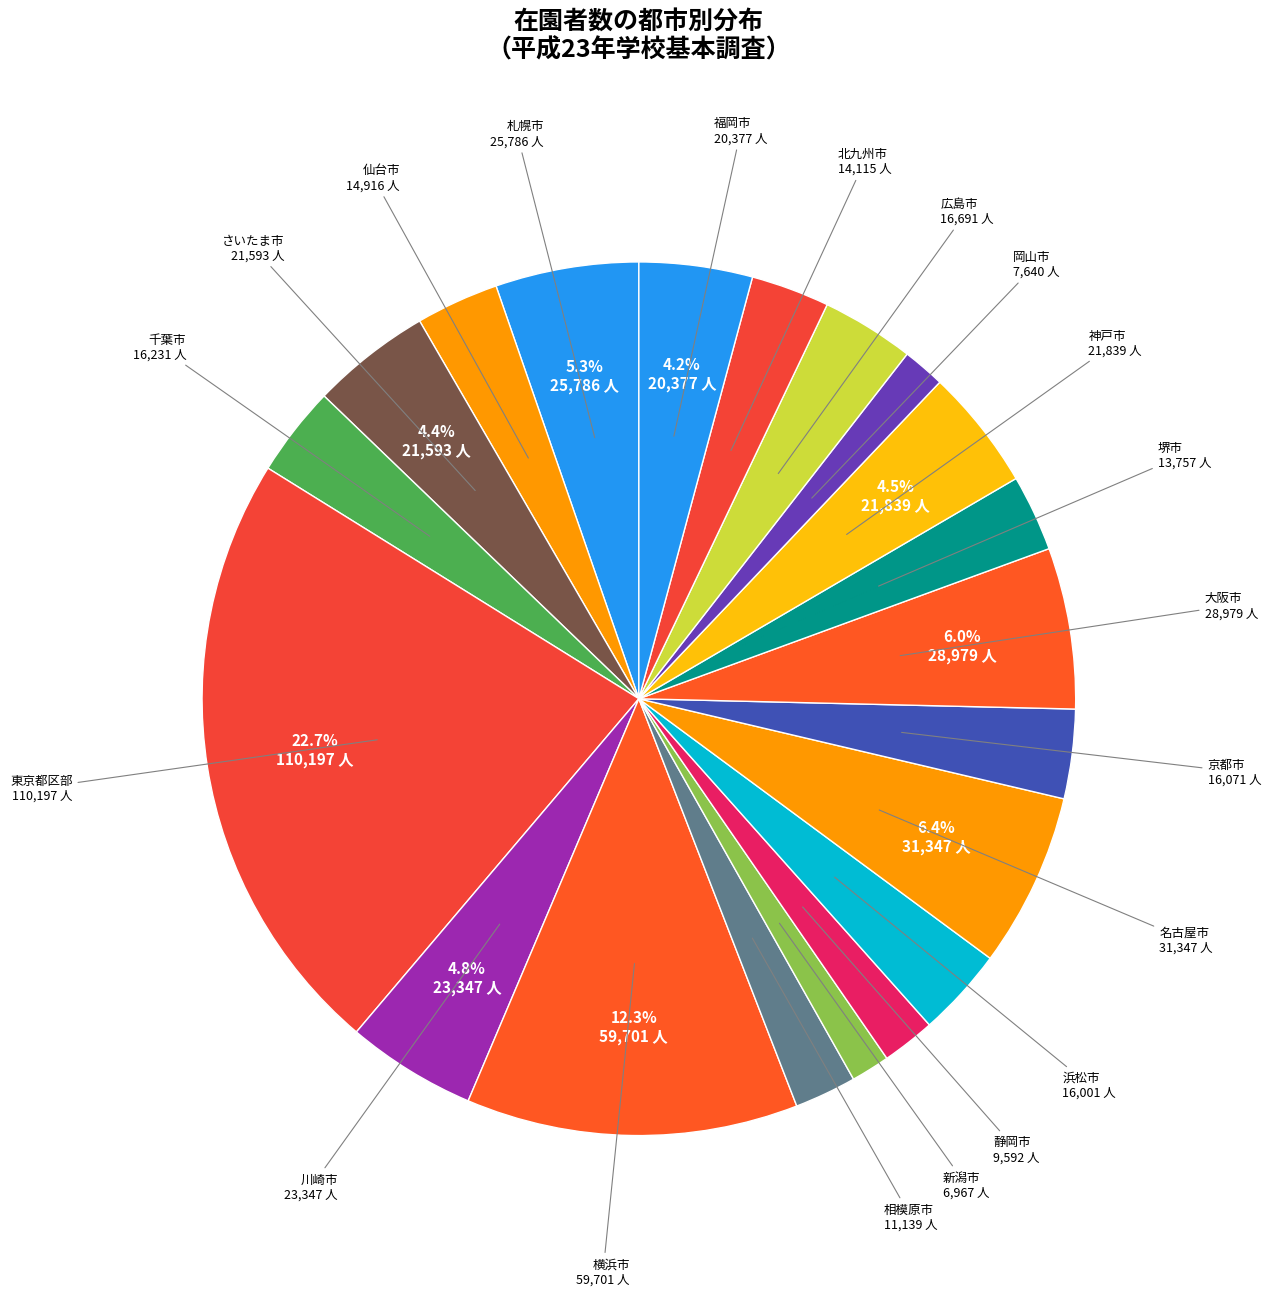

Combined, do 福岡市 and 千葉市 account for over 50%?

No